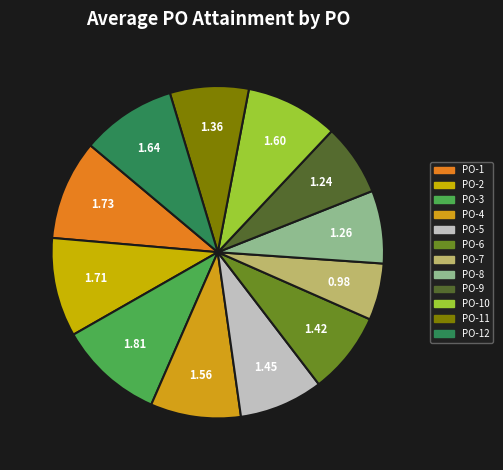

To the nearest percent, what percentage of the pie is PO-1?

10%